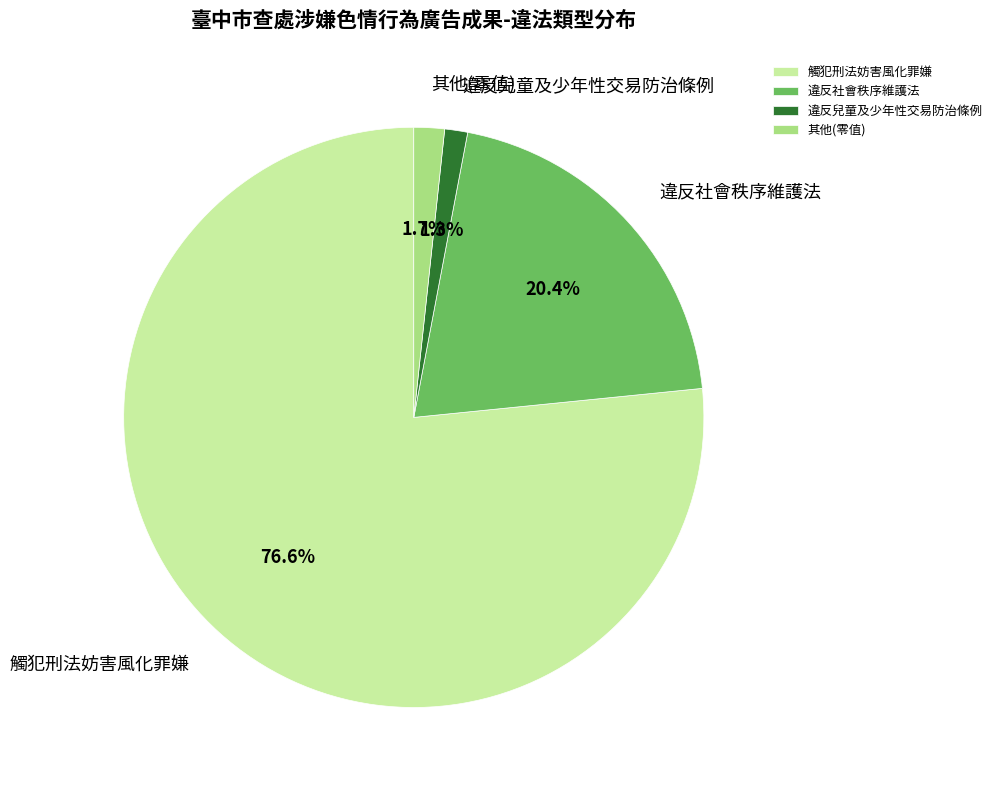

Do 違反兒童及少年性交易防治條例 and 違反社會秩序維護法 together represent more than half of the pie?

No